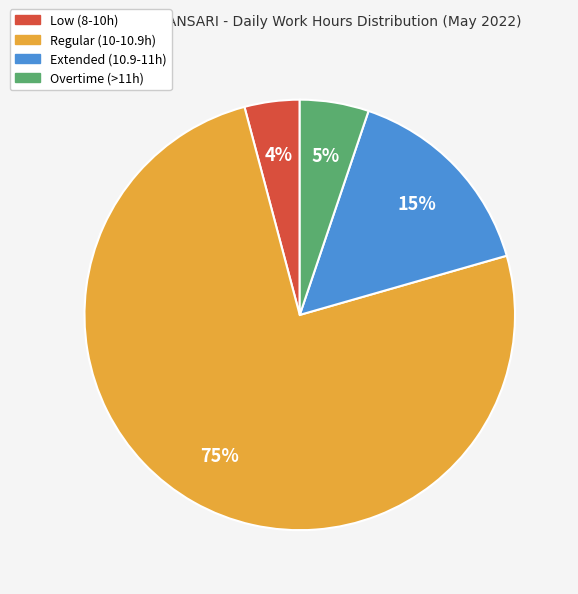

Is there a majority slice in this chart?

Yes